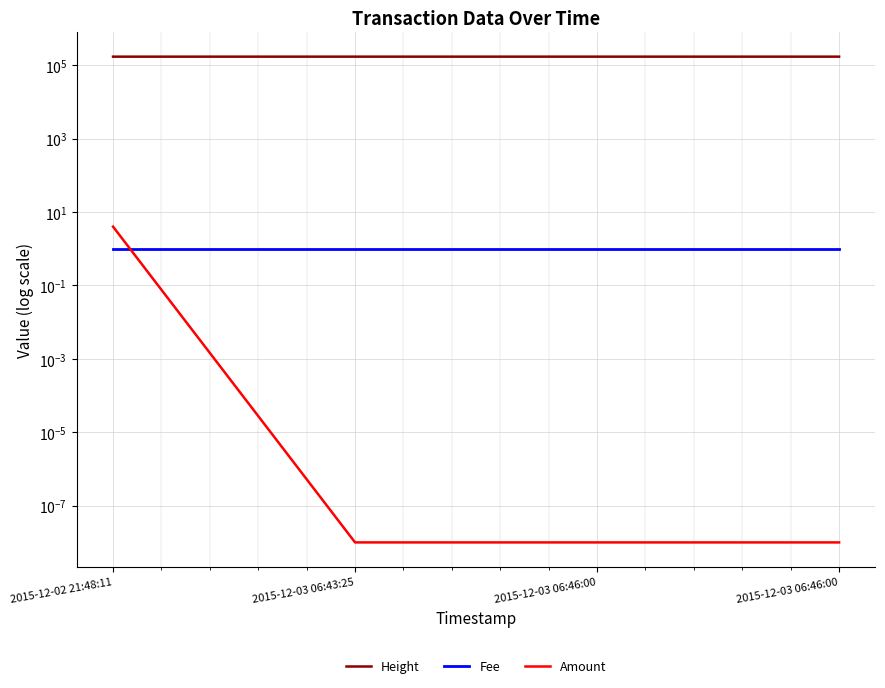

Reading left to right, transcribe all the data shown in this chart.

Height: 171051.0	171182.0	171184.0	171184.0
Fee: 1.0	1.0	1.0	1.0
Amount: 4.0	0.0	0.0	0.0